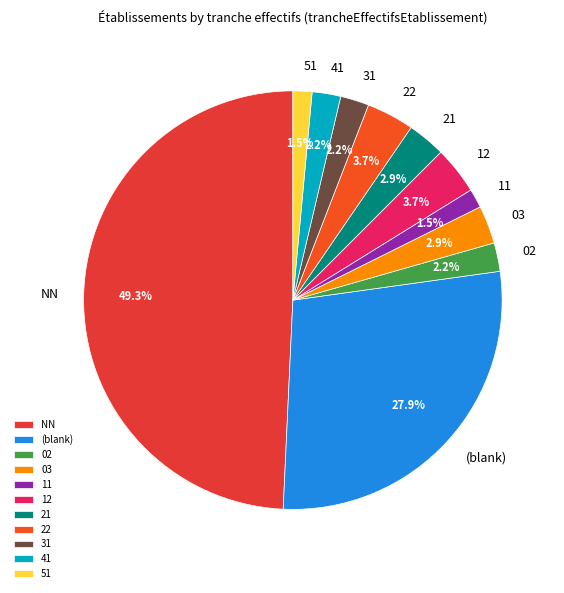

Approximately how many times larger is the value at 12 compared to NN?

0.1